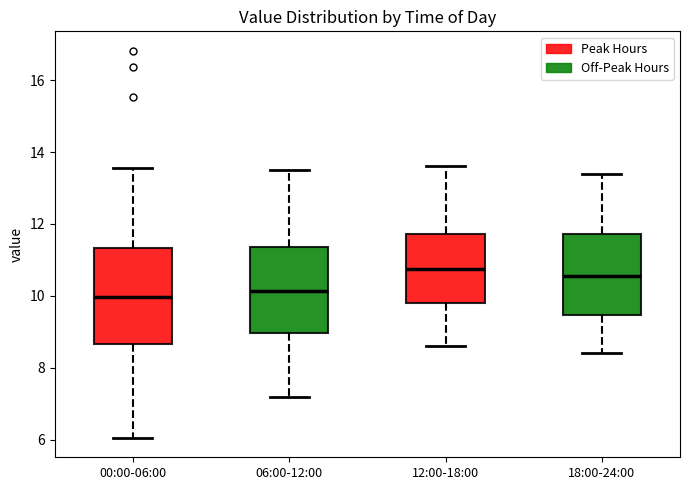

Reading left to right, read every box against the y-axis: the position of its median line, the range the box covers, and the ends of its whiskers. The values are not printed on the chart, so give them approximately, as read against the axis.

00:00-06:00: median 10.0, box 8.6 to 11.4, whiskers 6.0 to 13.6
06:00-12:00: median 10.2, box 9.0 to 11.4, whiskers 7.2 to 13.6
12:00-18:00: median 10.8, box 9.8 to 11.8, whiskers 8.6 to 13.6
18:00-24:00: median 10.6, box 9.4 to 11.8, whiskers 8.4 to 13.4